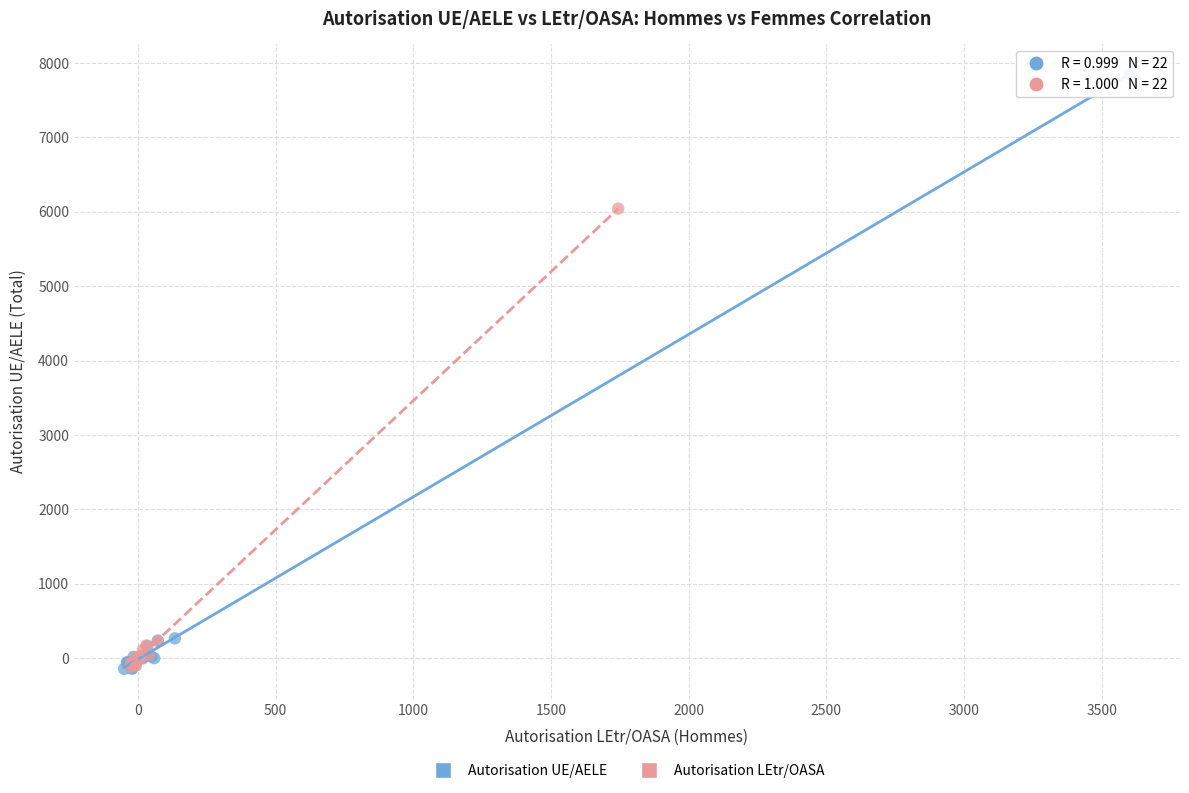

Which series has the widest spread of Y values?

Autorisation UE/AELE